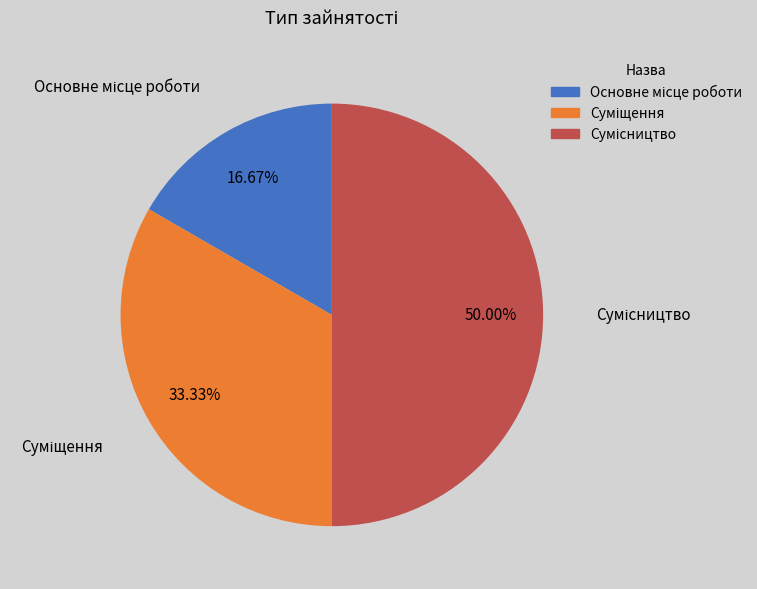

Count the number of slices in the pie.

3